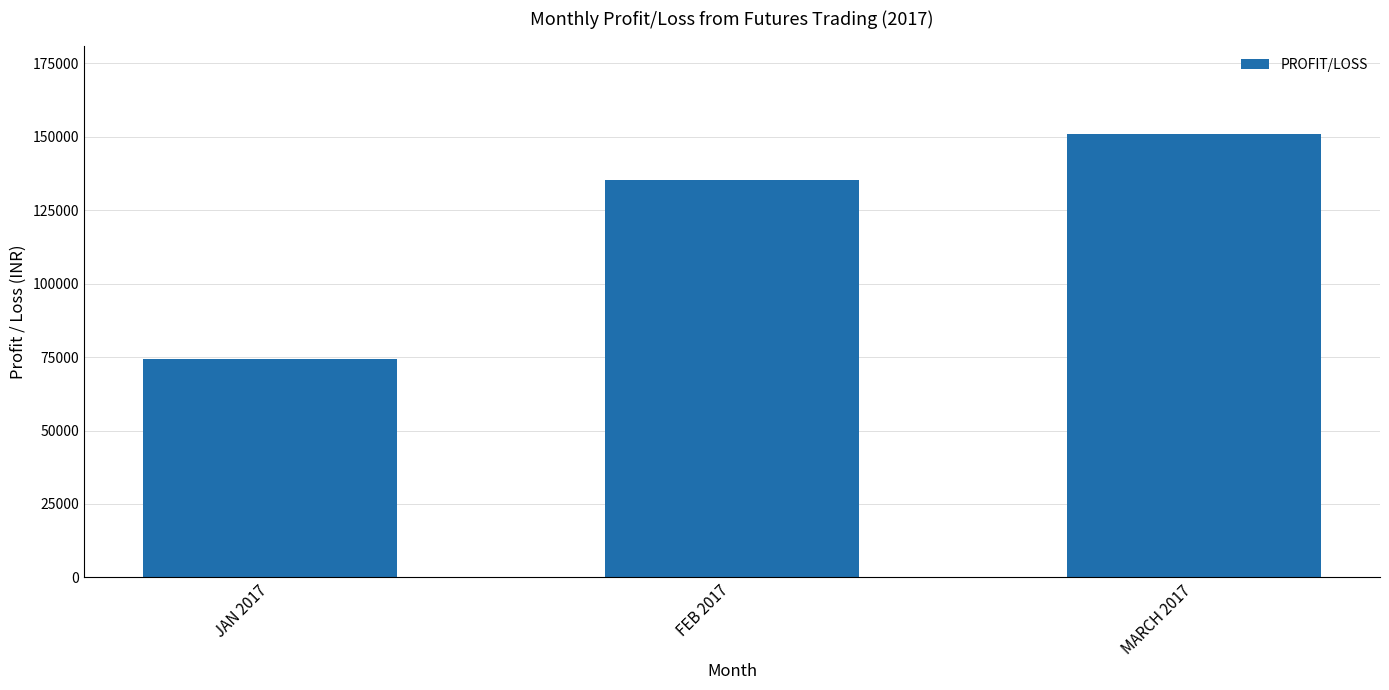

What is the difference between the values at JAN 2017 and MARCH 2017?

76400